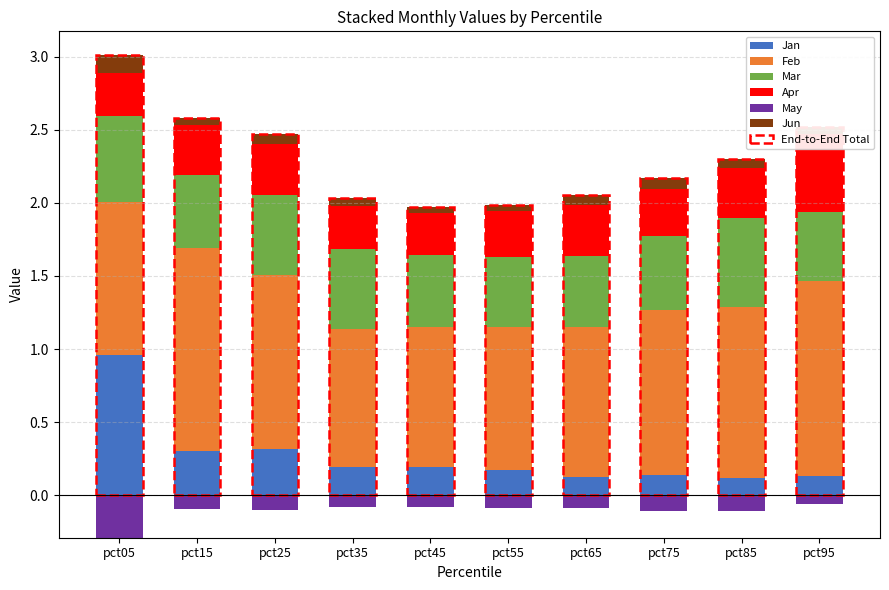

What is the total value across all series at pct15?

2.6